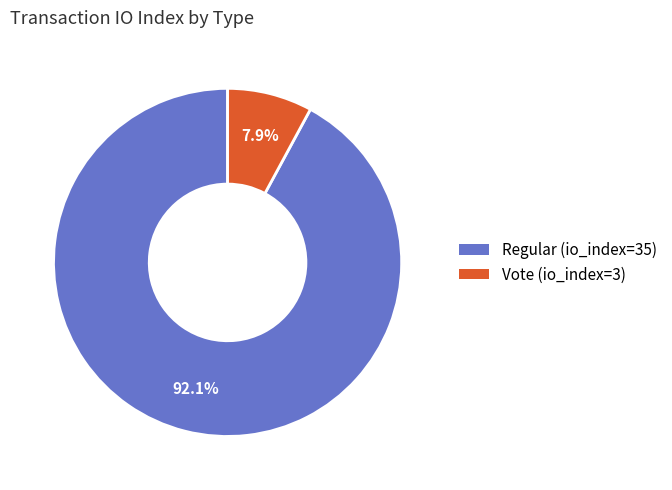

To the nearest percent, what is the combined percentage of Vote (io_index=3) and Regular (io_index=35)?

100%